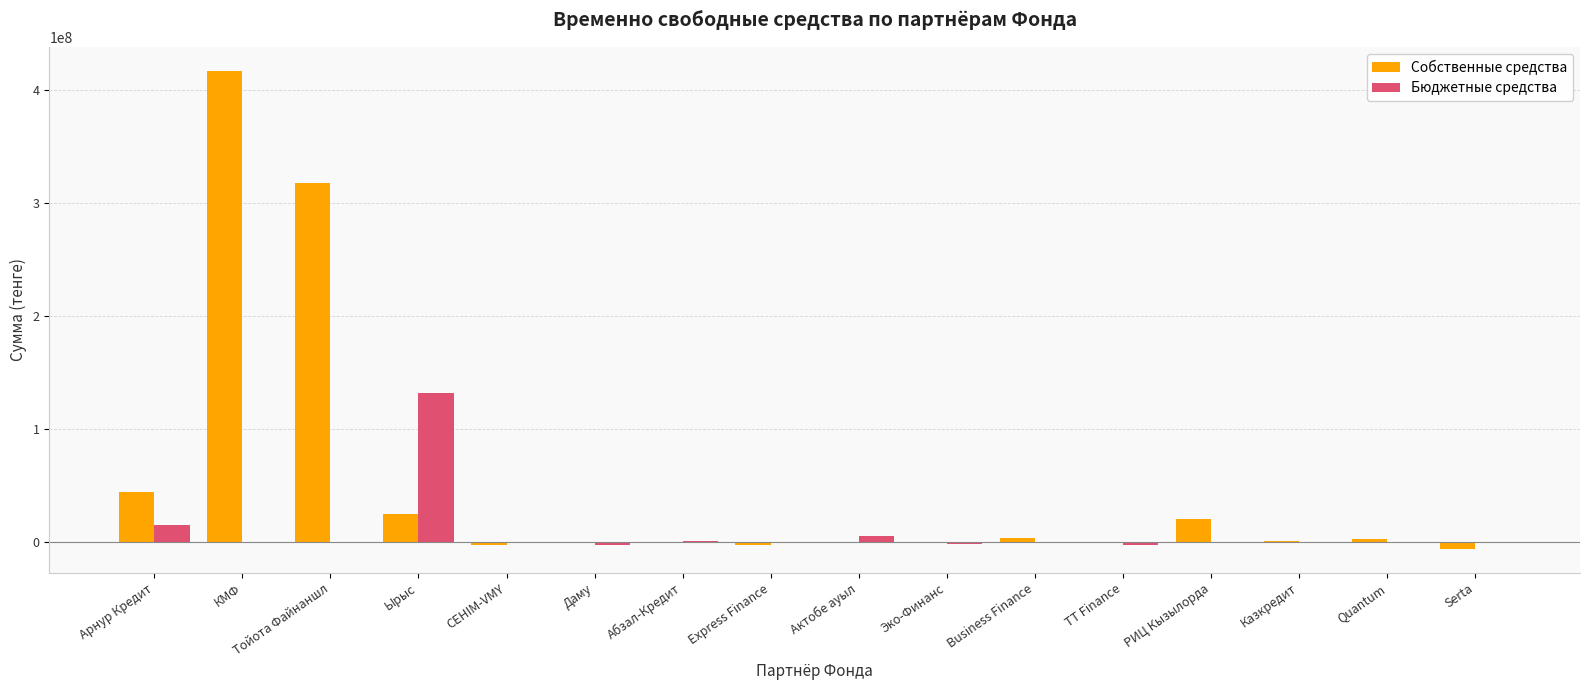

How many categories are shown in the chart?

16